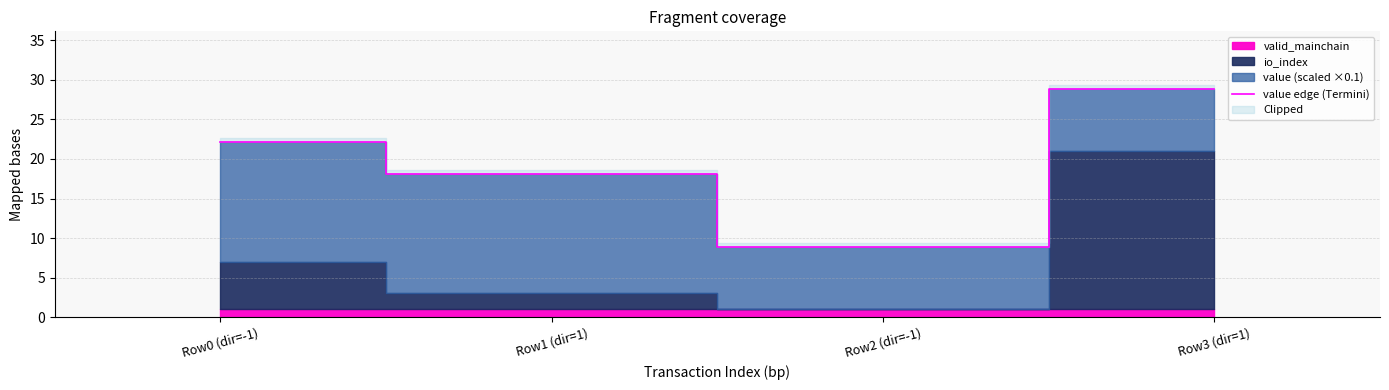

True or false: the data shows 18.1 at Row1 (dir=1).

True